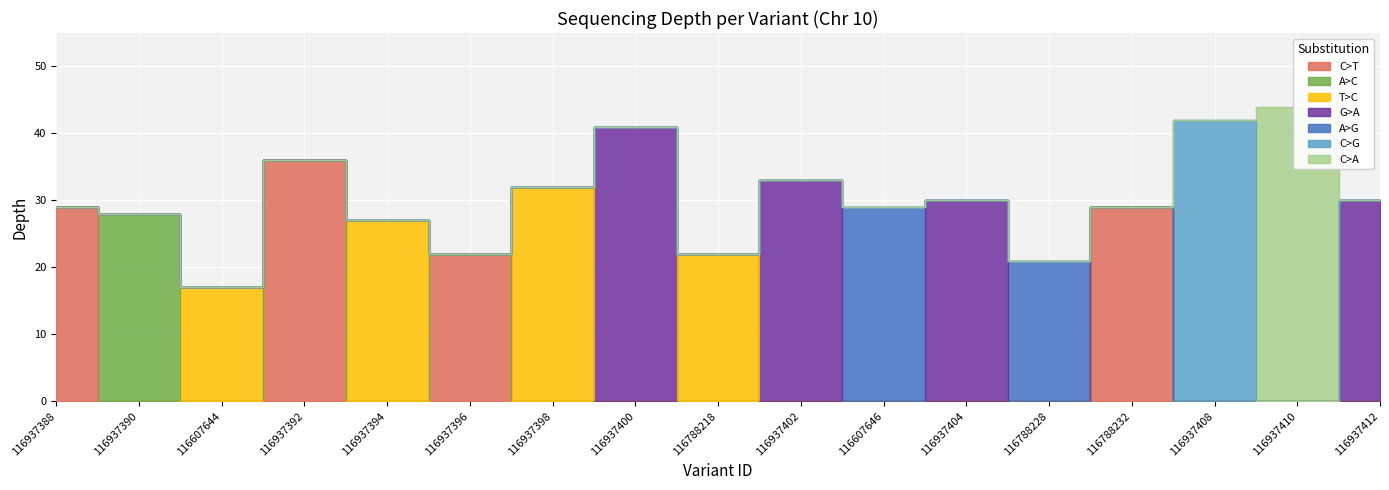

Where is the first local minimum?

116607644